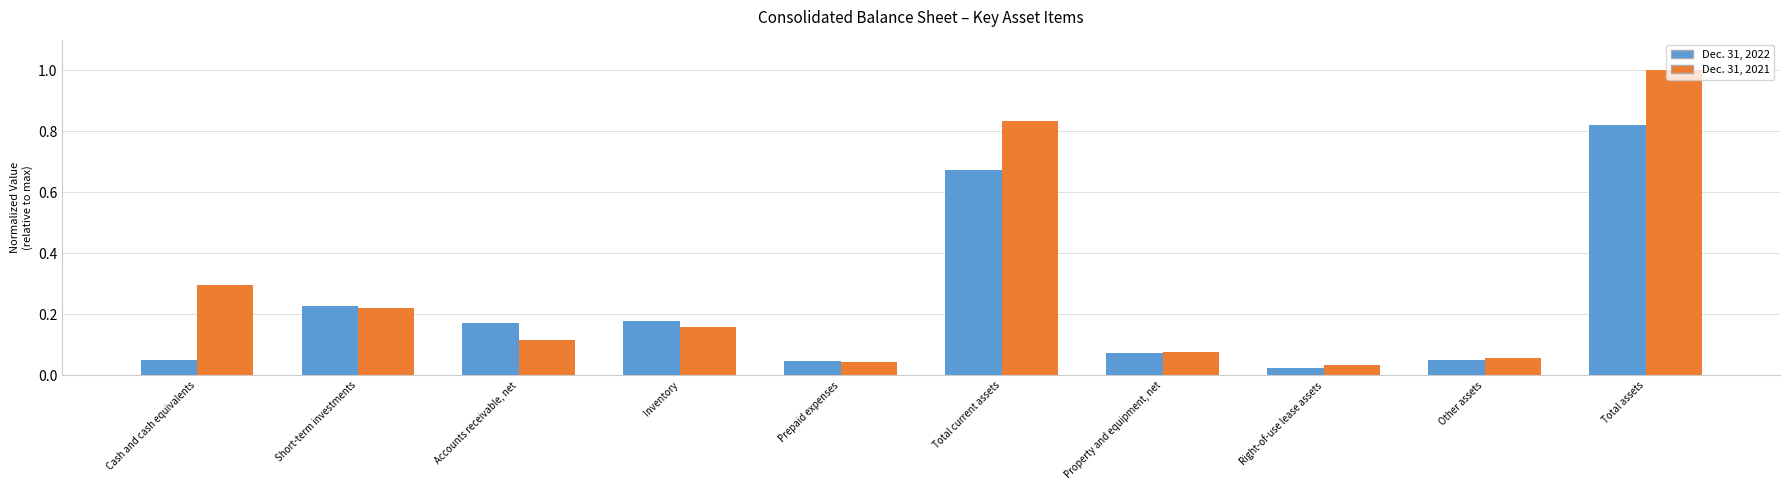

Are the bars grouped side by side (vs. stacked)?

Yes